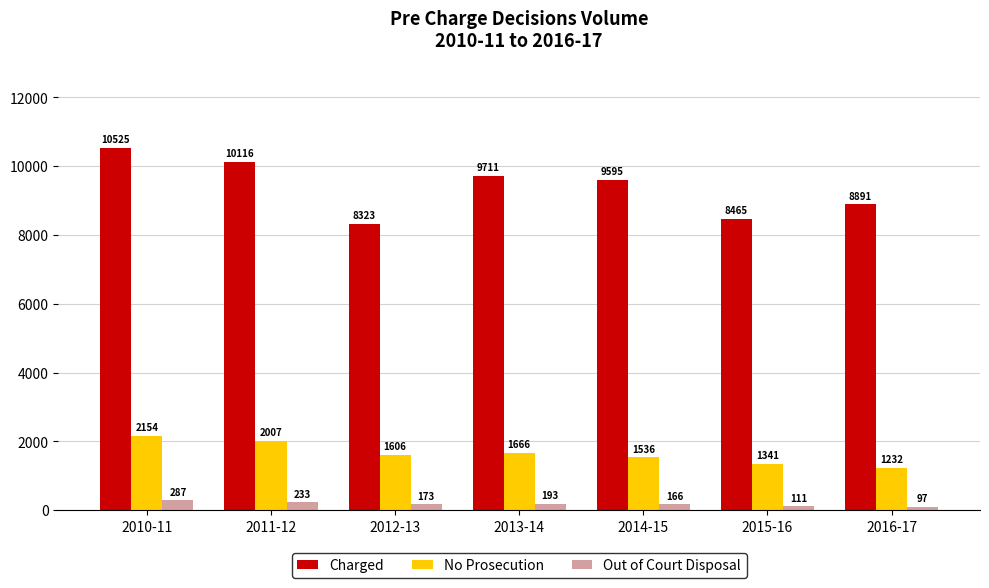

Does the chart contain stacked bars?

No